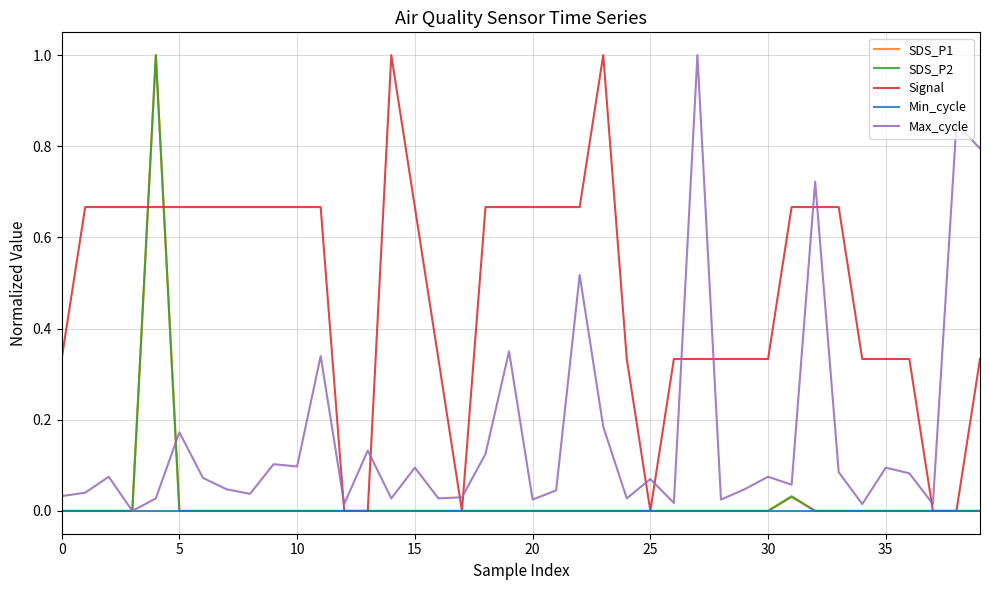

What is the maximum value for SDS_P1?

1.0